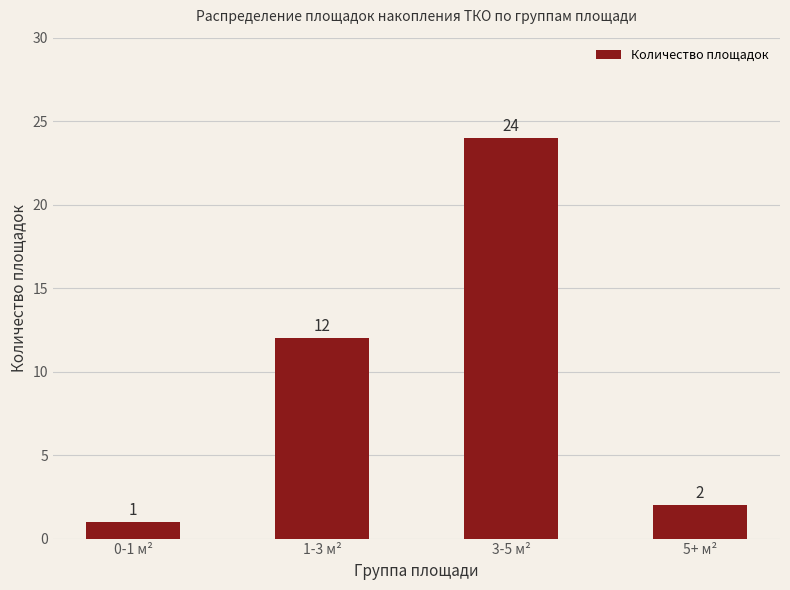

What is the value of the 3rd bar from the left?

24